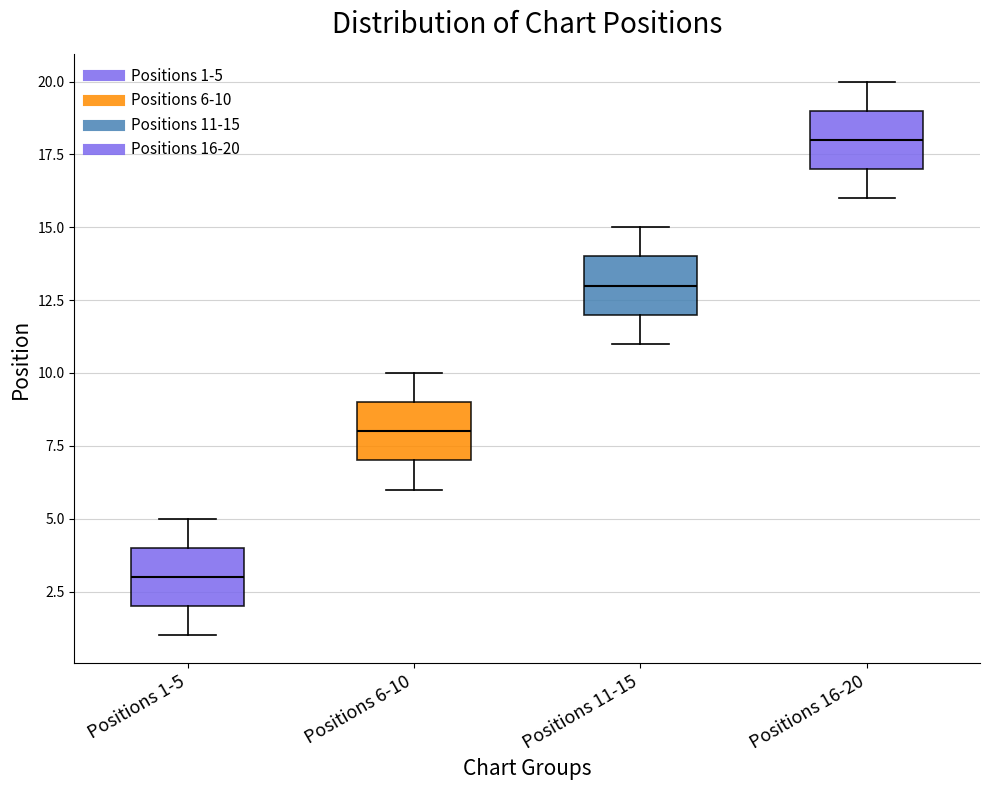

Reading left to right, transcribe this box plot: for each box, give where its median line is, the range the box spans, and where its two whiskers end, as read against the y-axis. The values are not printed on the chart, so give them approximately, as read against the axis.

Positions 1-5: median 3, box 2 to 4, whiskers 1 to 5
Positions 6-10: median 8, box 7 to 9, whiskers 6 to 10
Positions 11-15: median 13, box 12 to 14, whiskers 11 to 15
Positions 16-20: median 18, box 17 to 19, whiskers 16 to 20